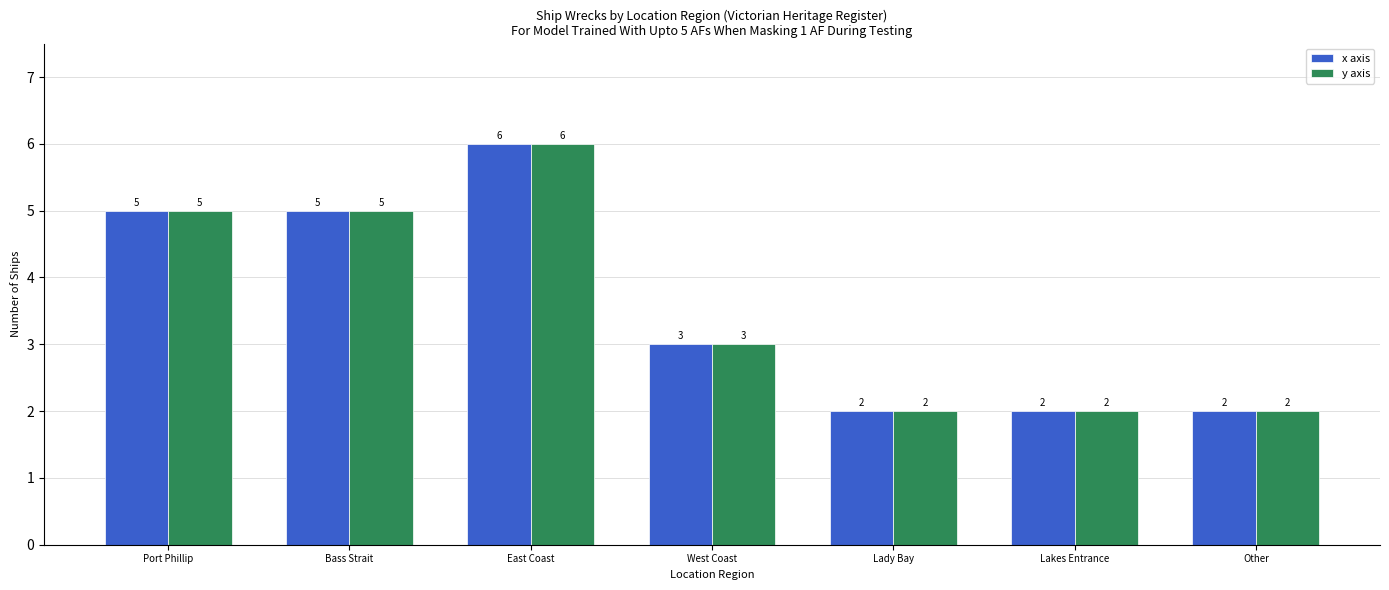

What is the sum of the x axis values at Other and Lady Bay?

4